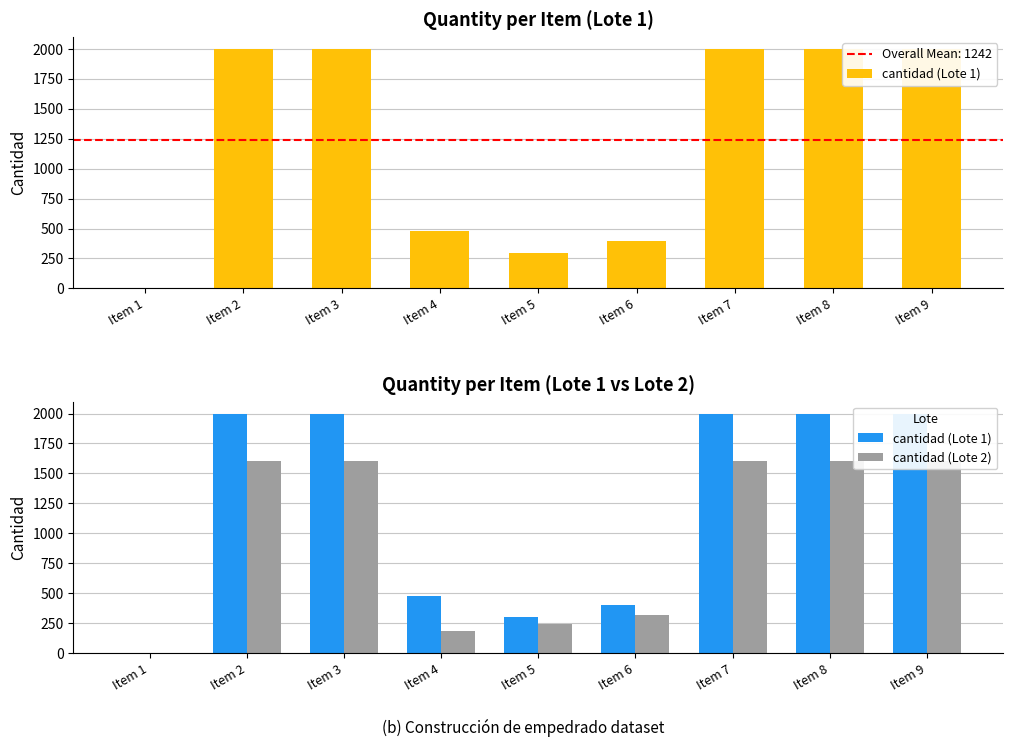

Which series has the largest range (max minus min)?

cantidad (Lote 1)